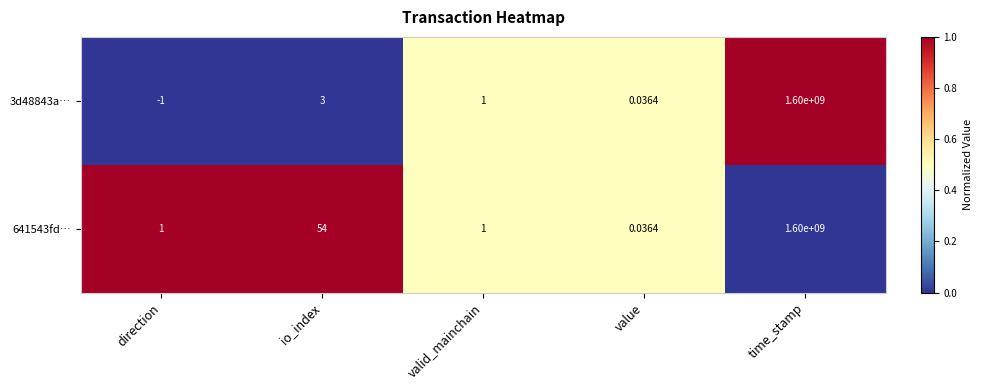

Is the value of 641543fd… at direction greater than the value of 3d48843a… at value?

Yes